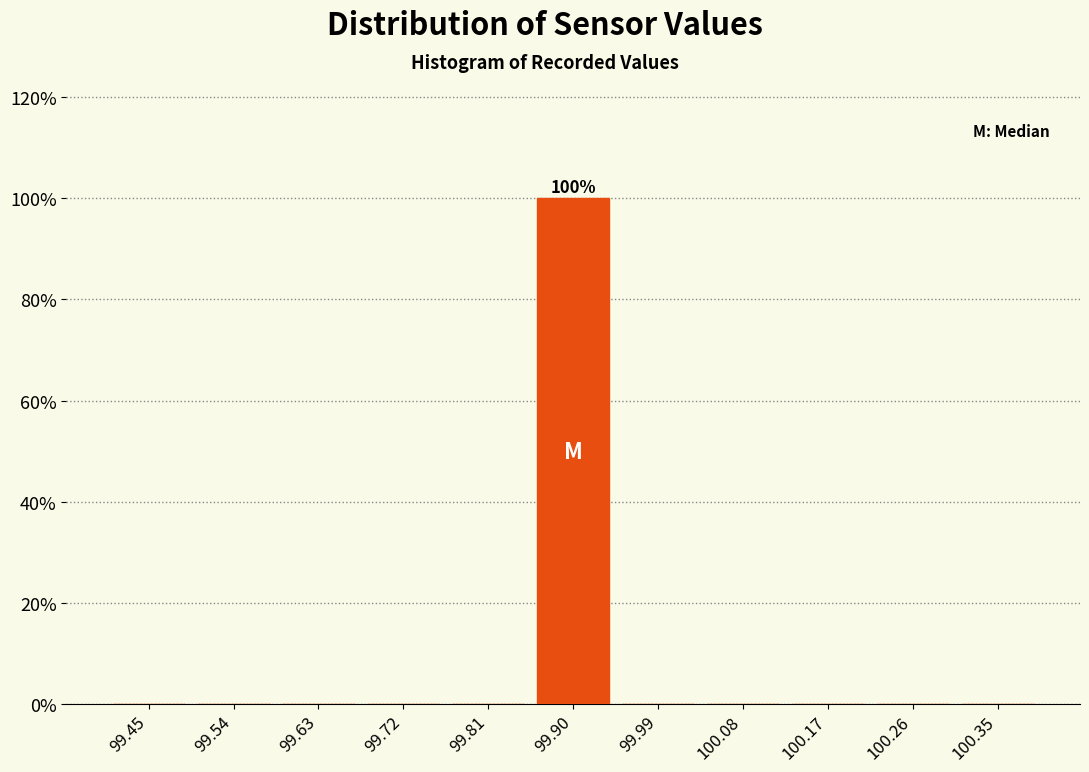

Which range on the x-axis has the tallest bar?

99.85 to 99.95